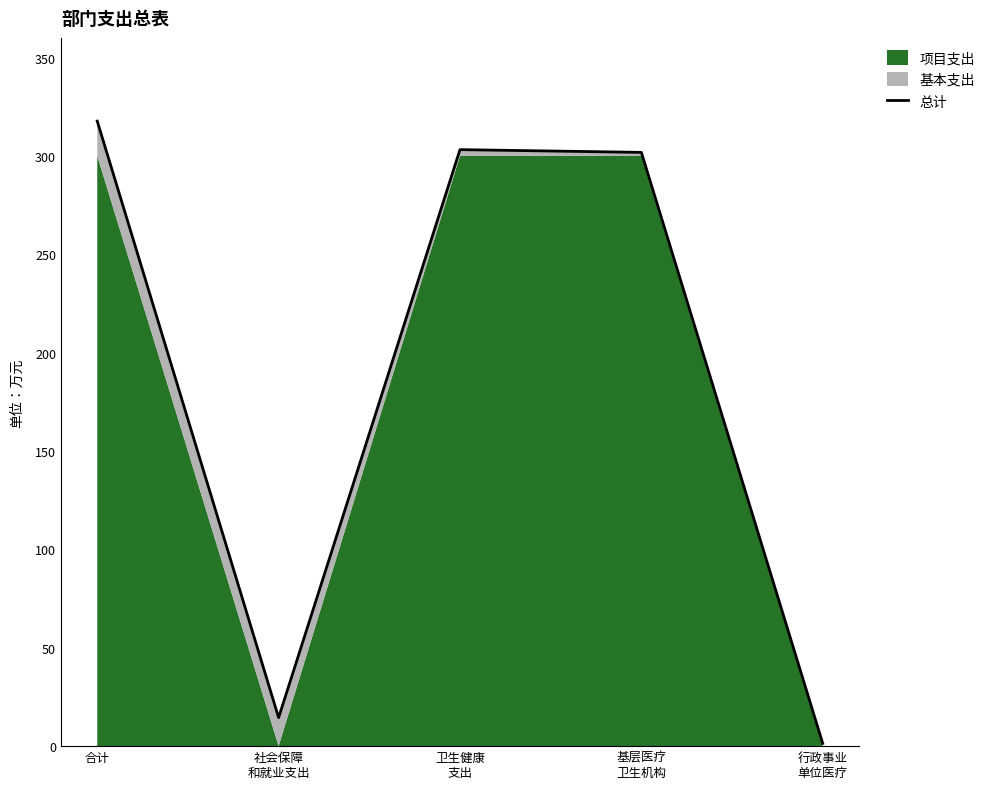

How many categories are shown in the chart?

5